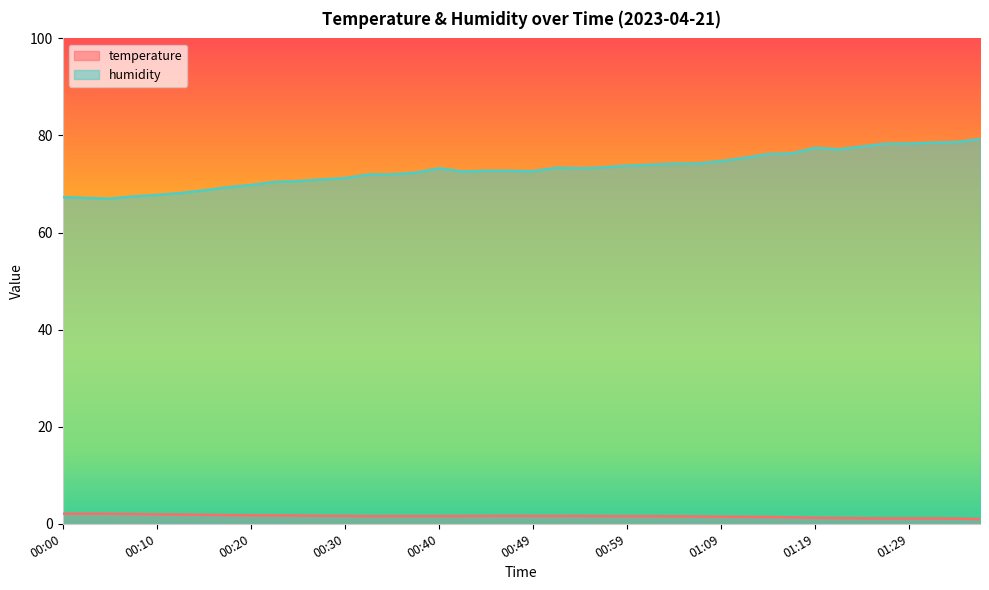

How many data points in humidity are above 73?

20